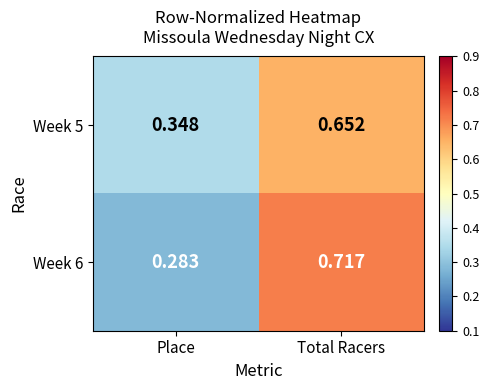

At Total Racers, list the series in order from largest to smallest.

Week 6, Week 5